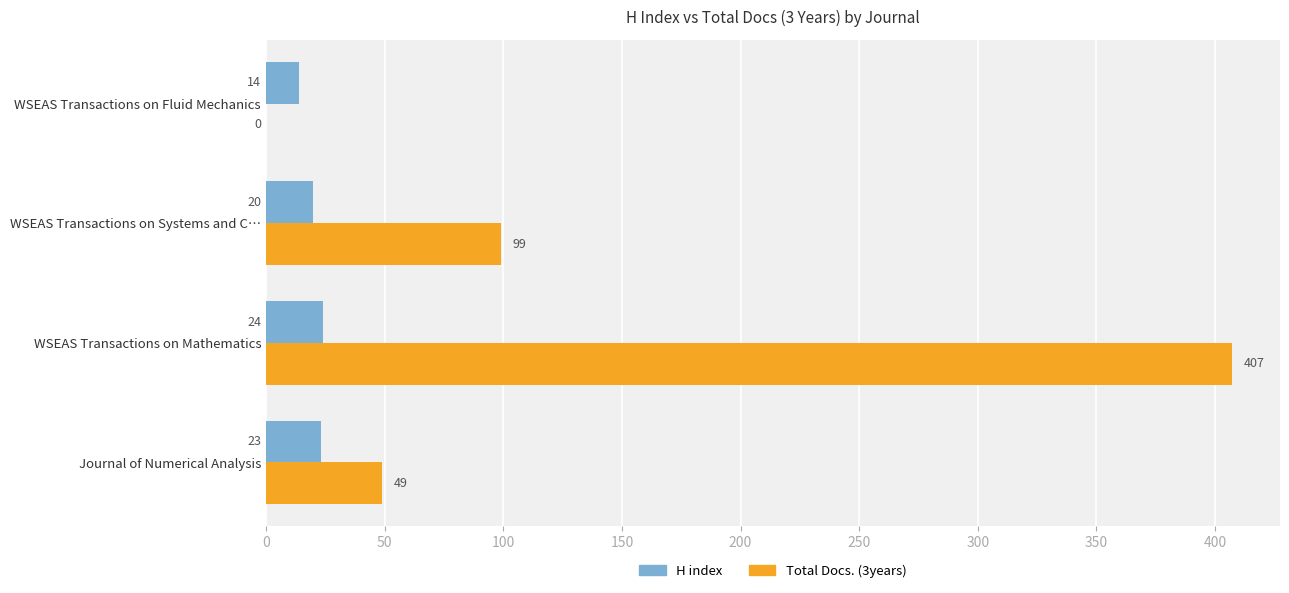

Where is Total Docs. (3years) nearest to the value 203?

WSEAS Transactions on Systems and C…